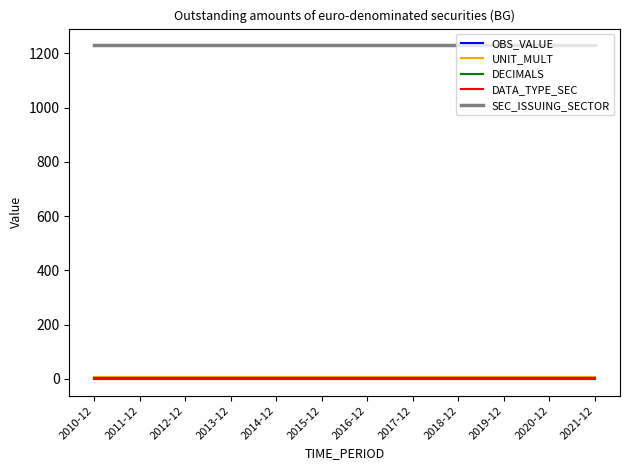

Which series has the largest total across all categories?

SEC_ISSUING_SECTOR